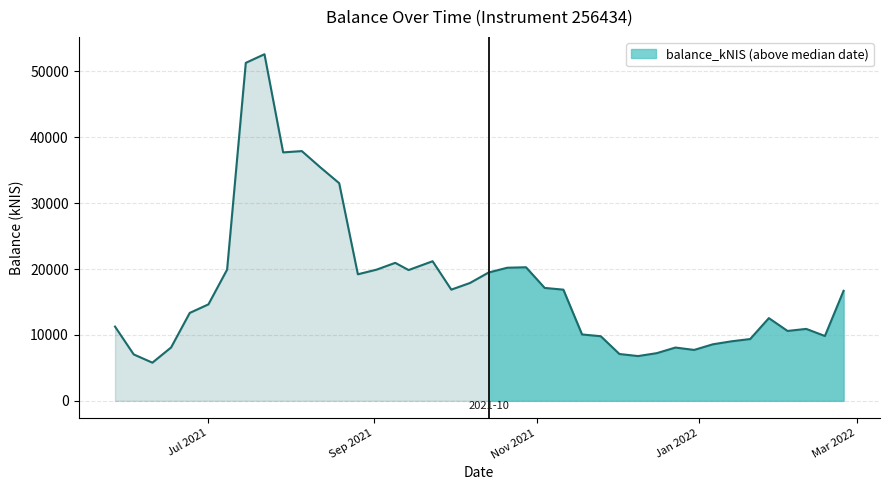

Does the chart display data point markers on the line(s)?

No